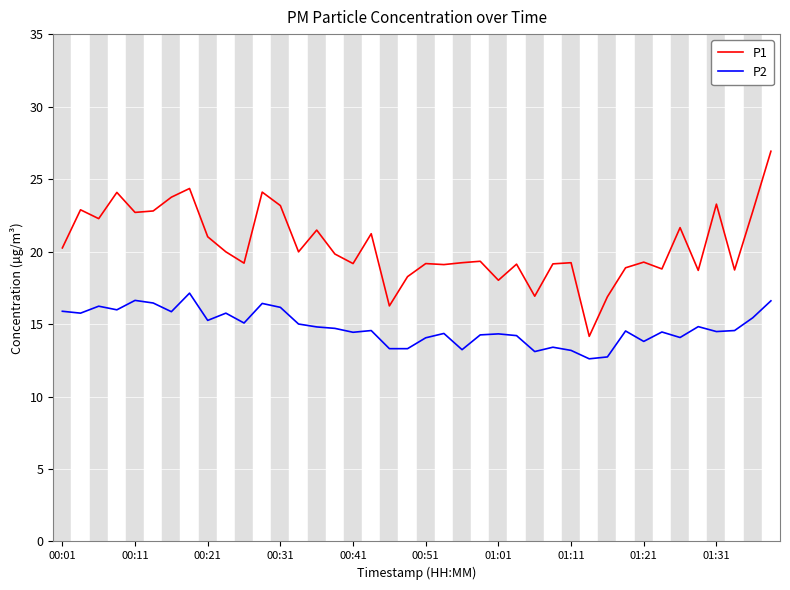

True or false: P1 and P2 intersect in this chart.

False